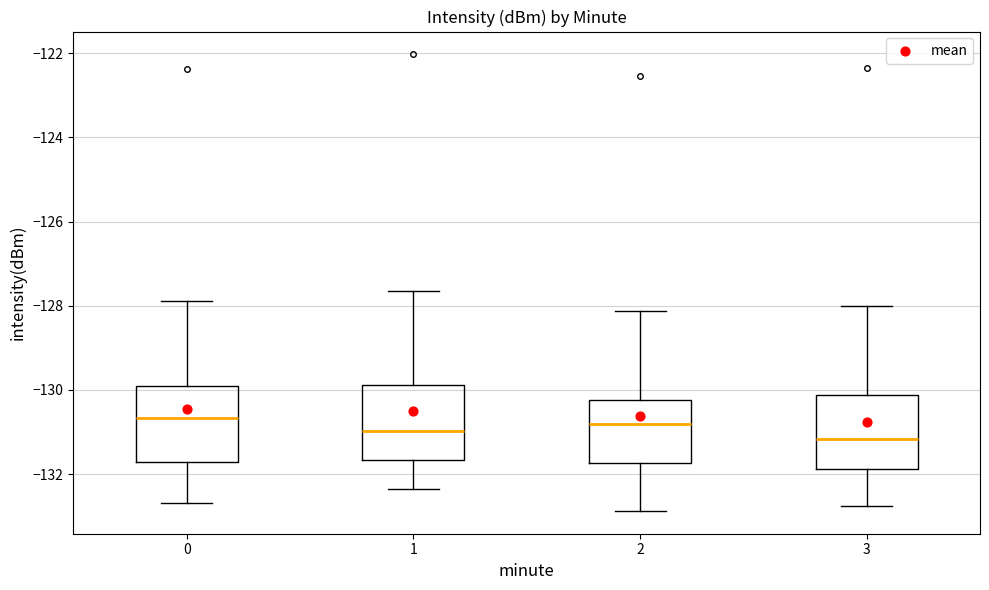

Where does the lower whisker of the box at x = 2 end on the y-axis? The values are not printed on the chart, so give them approximately, as read against the axis.

-132.8